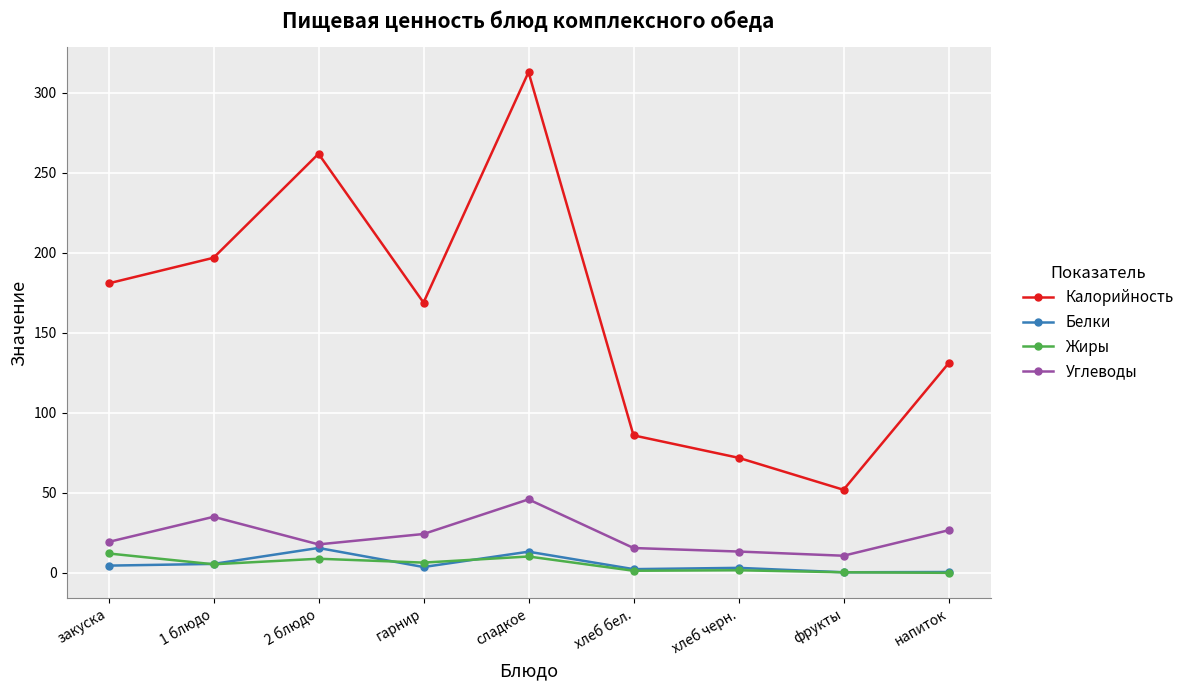

What is the total value across all series at хлеб бел.?

105.4